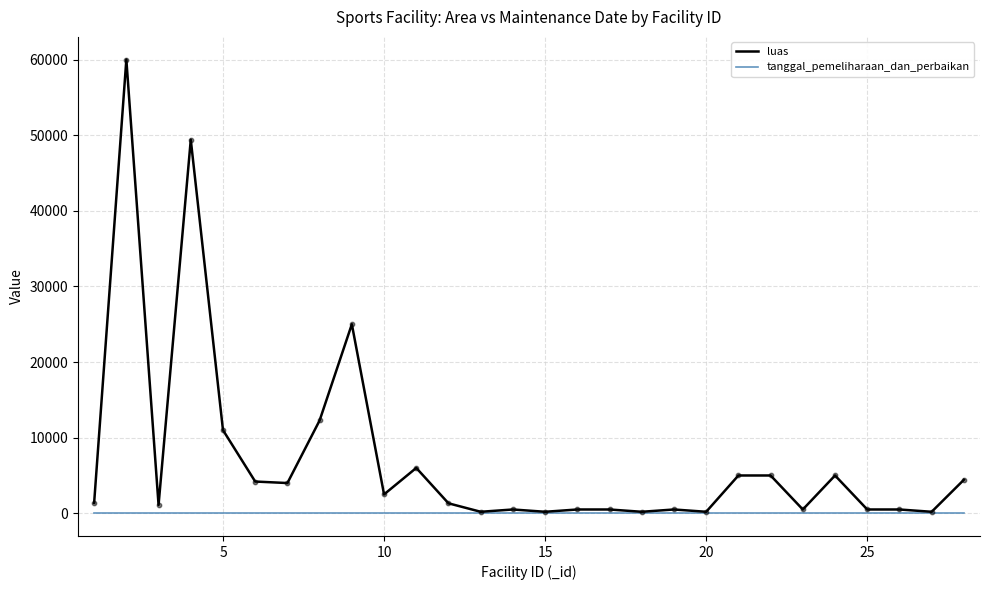

Which series has the largest total across all categories?

luas